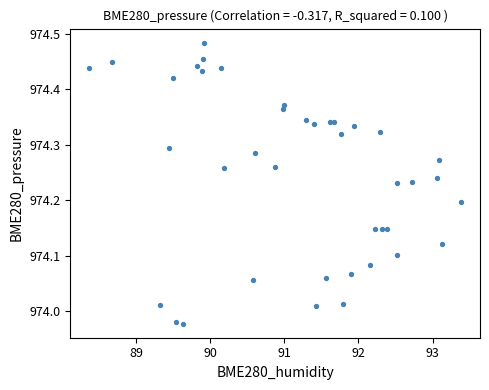

What is the range of X values (max minus min)?

5.0